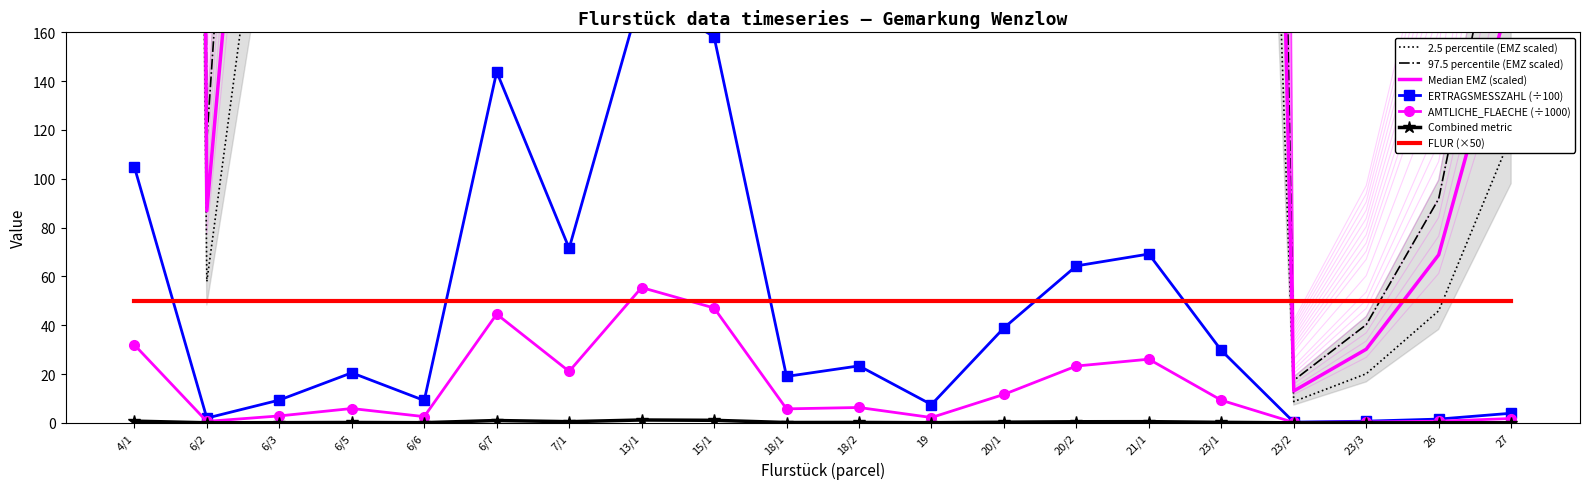

True or false: AMTLICHE_FLAECHE_[M^2] and ERTRAGSMESSZAHL intersect in this chart.

False